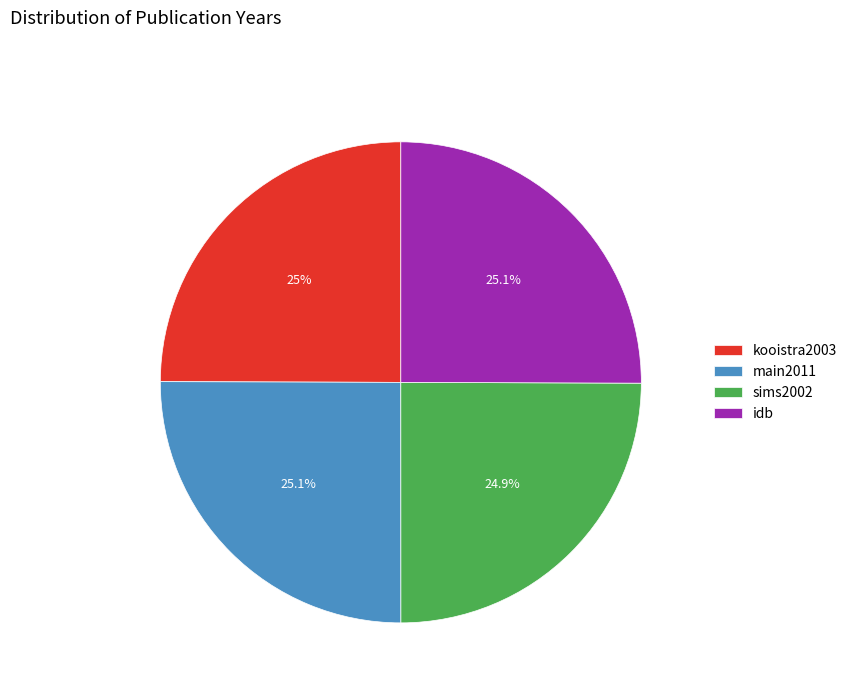

Approximately how many times larger is the value at kooistra2003 compared to main2011?

1.0